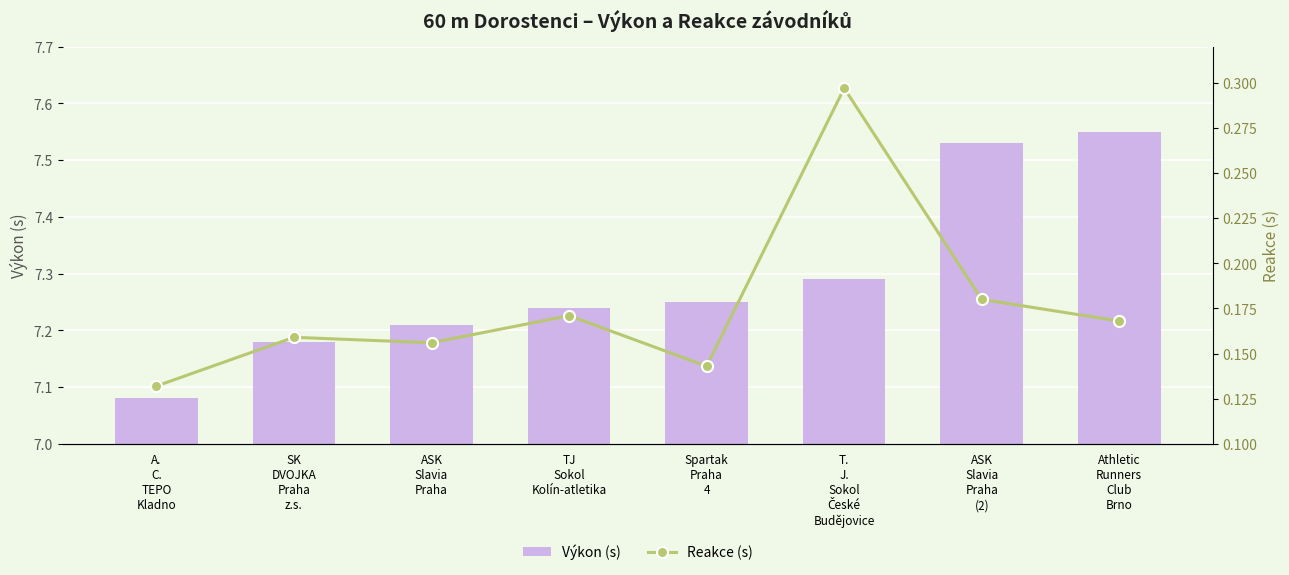

What are all the series names shown in the legend?

Výkon (s), Reakce (s)